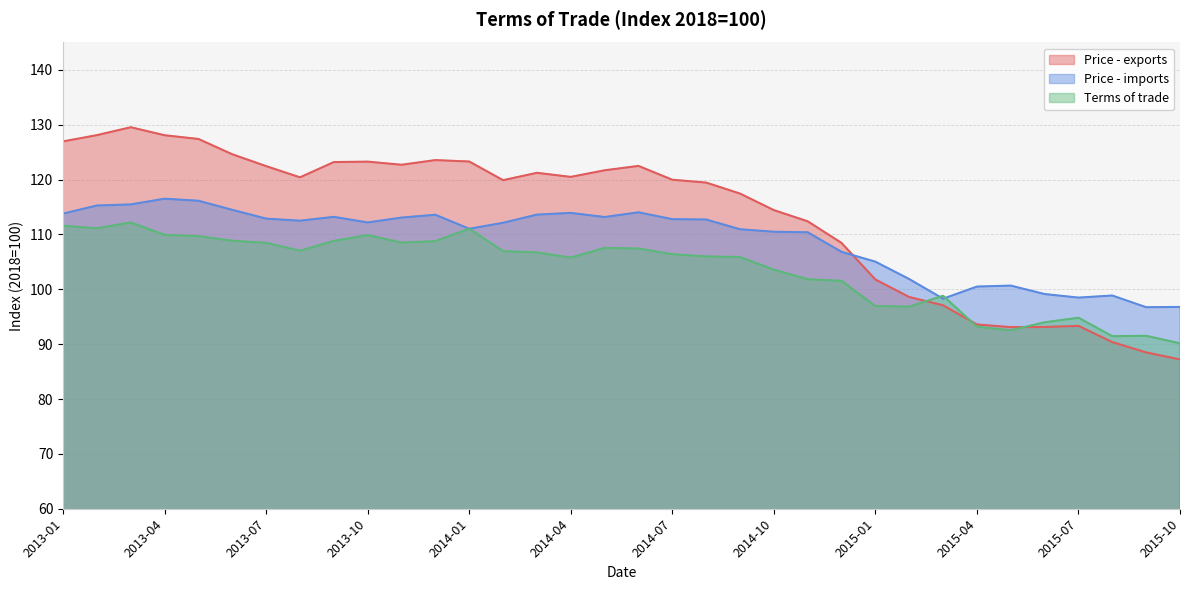

What is the smallest value displayed?

87.2